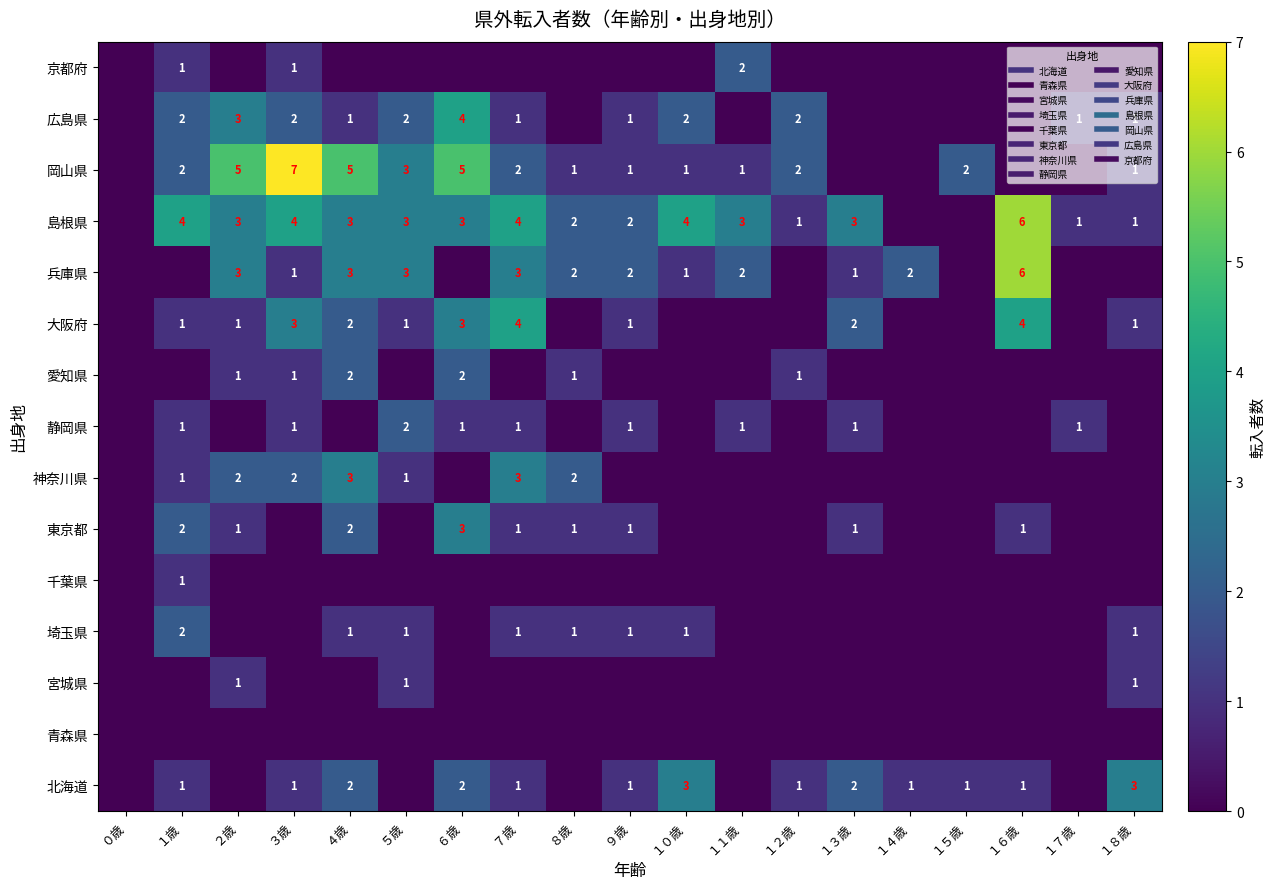

What is the difference between the highest and lowest values at ５歳?

3